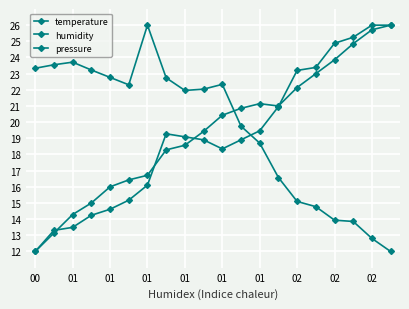

What is the value of the pressure point at the 14th from the left?

21.0